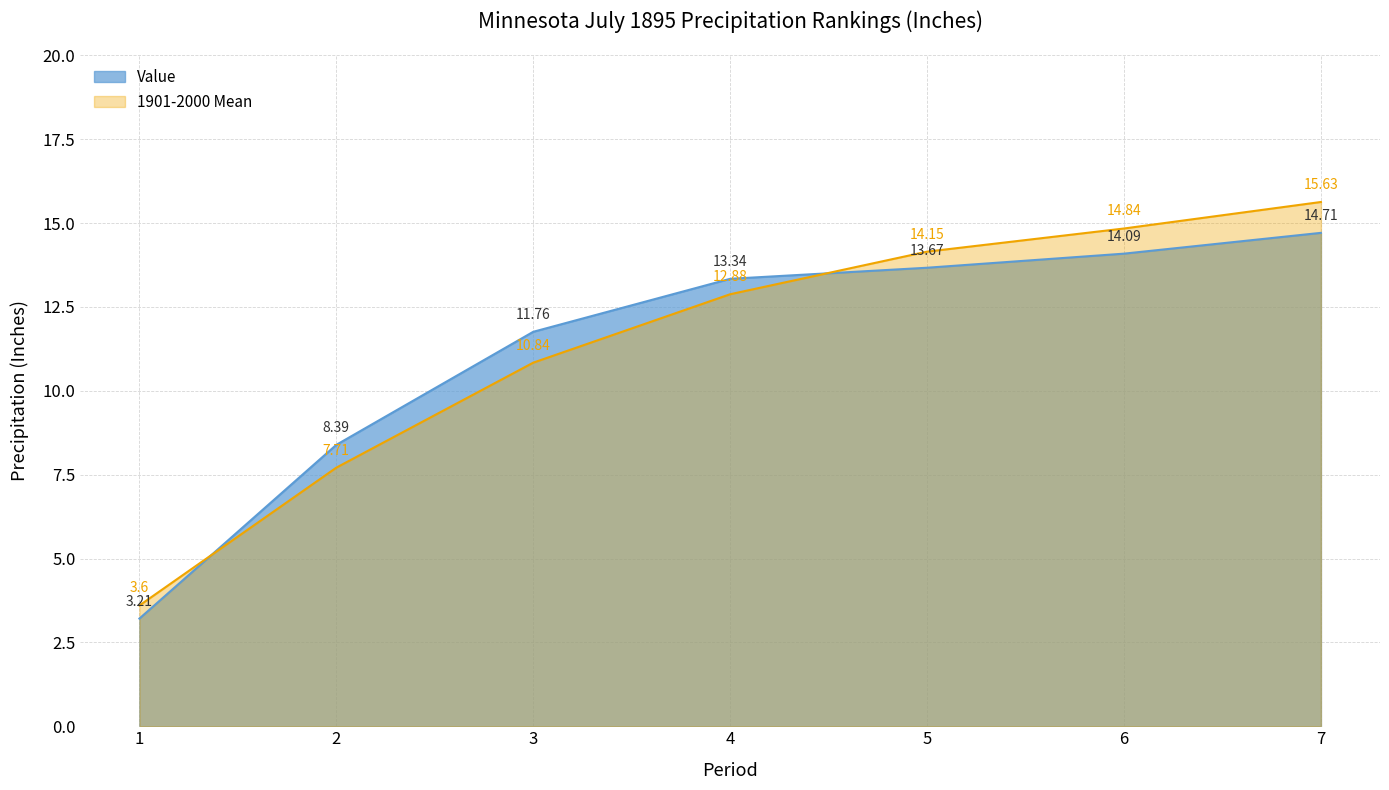

Reading left to right, transcribe all the data shown in this chart.

Value: 1=3.2	2=8.4	3=11.8	4=13.3	5=13.7	6=14.1	7=14.7
1901-2000 Mean: 1=3.6	2=7.7	3=10.8	4=12.9	5=14.2	6=14.8	7=15.6